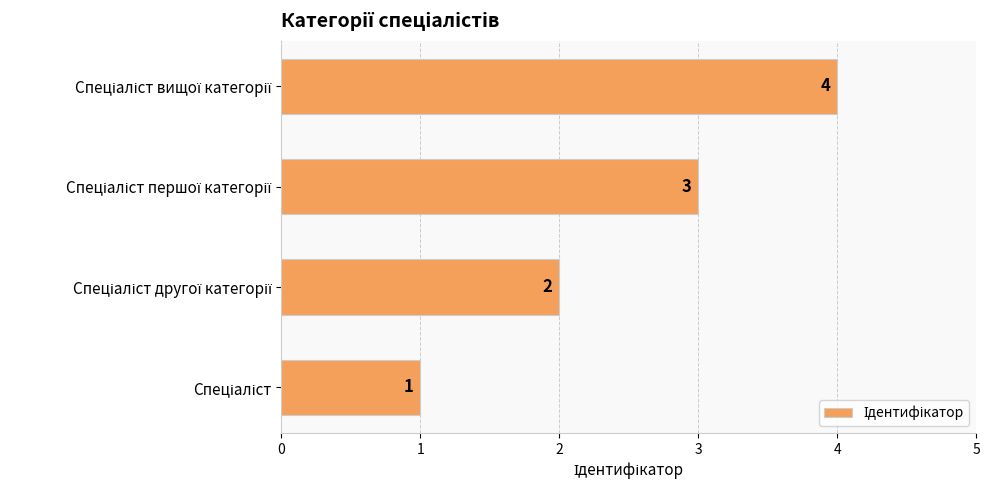

Does the chart contain any negative values?

No